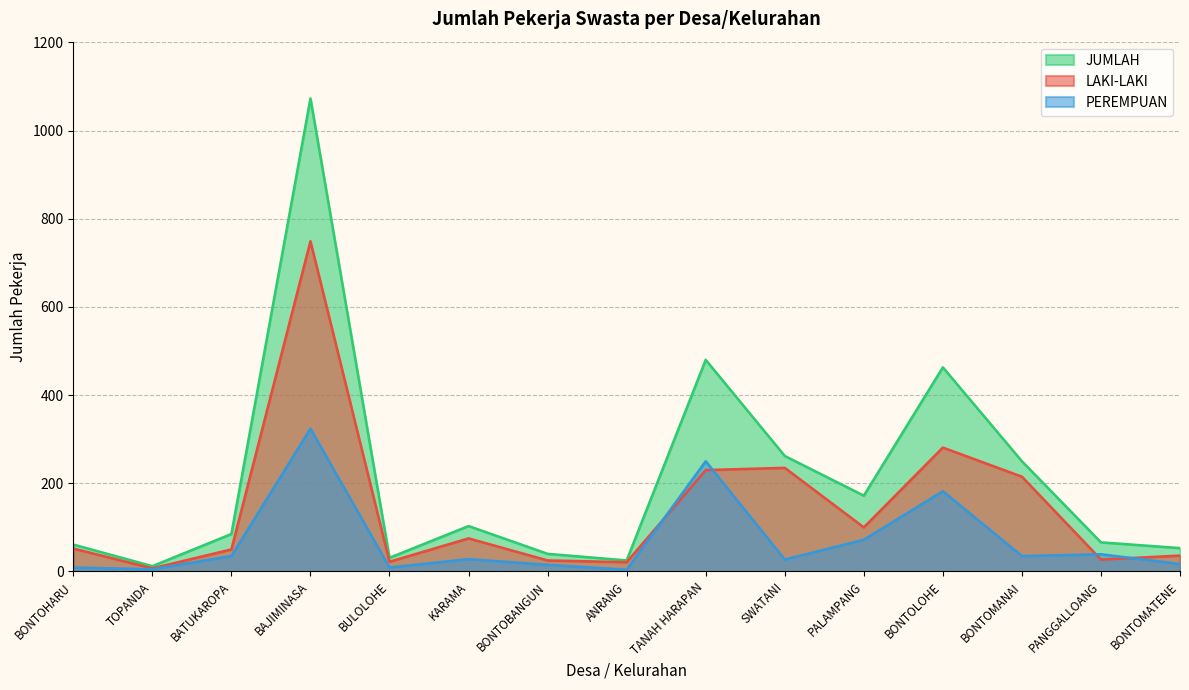

At which label is PEREMPUAN closest to 164?

BONTOLOHE